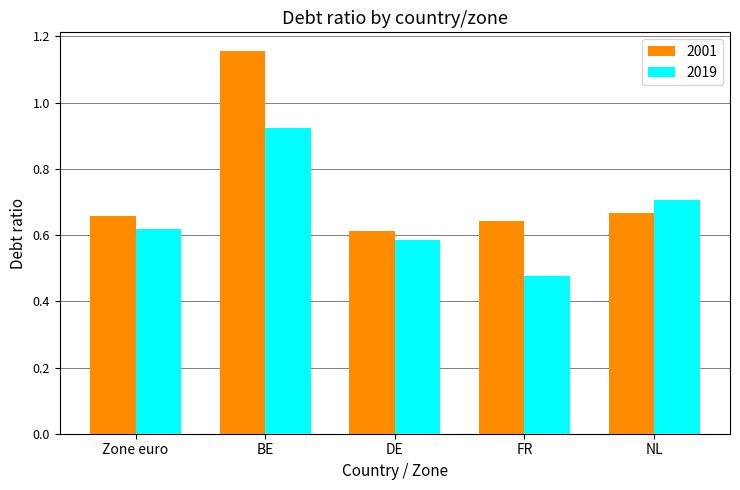

True or false: 2019 has a value of 1.2 at BE.

False